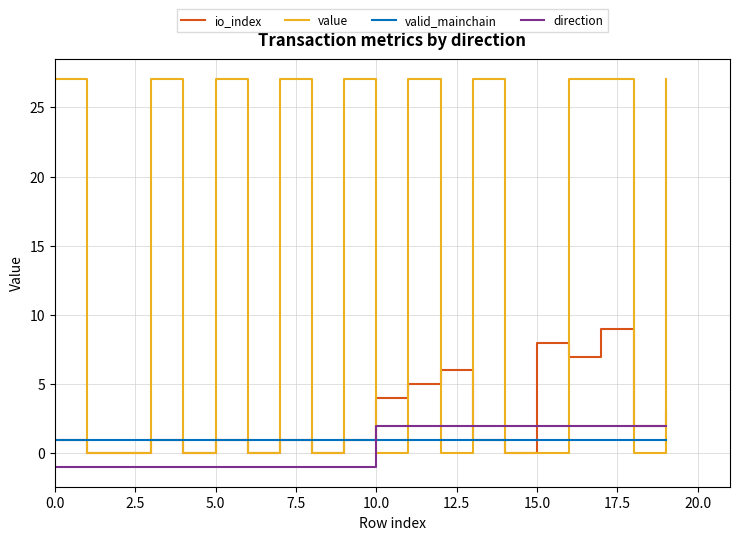

Which series ends up on top after the final intersection of value and direction?

value